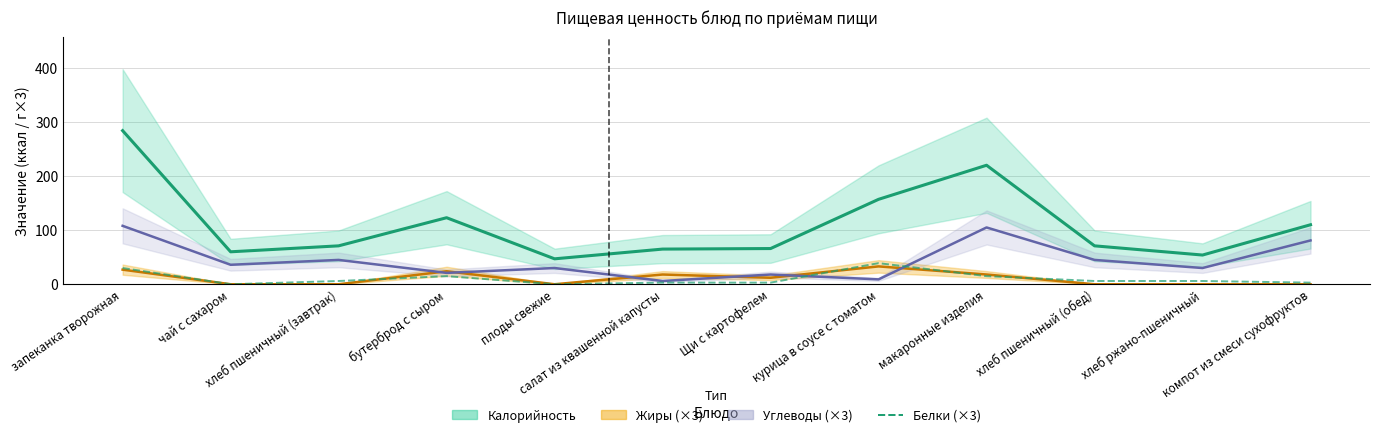

What are all the series names shown in the legend?

Калорийность, Жиры, Углеводы, Белки